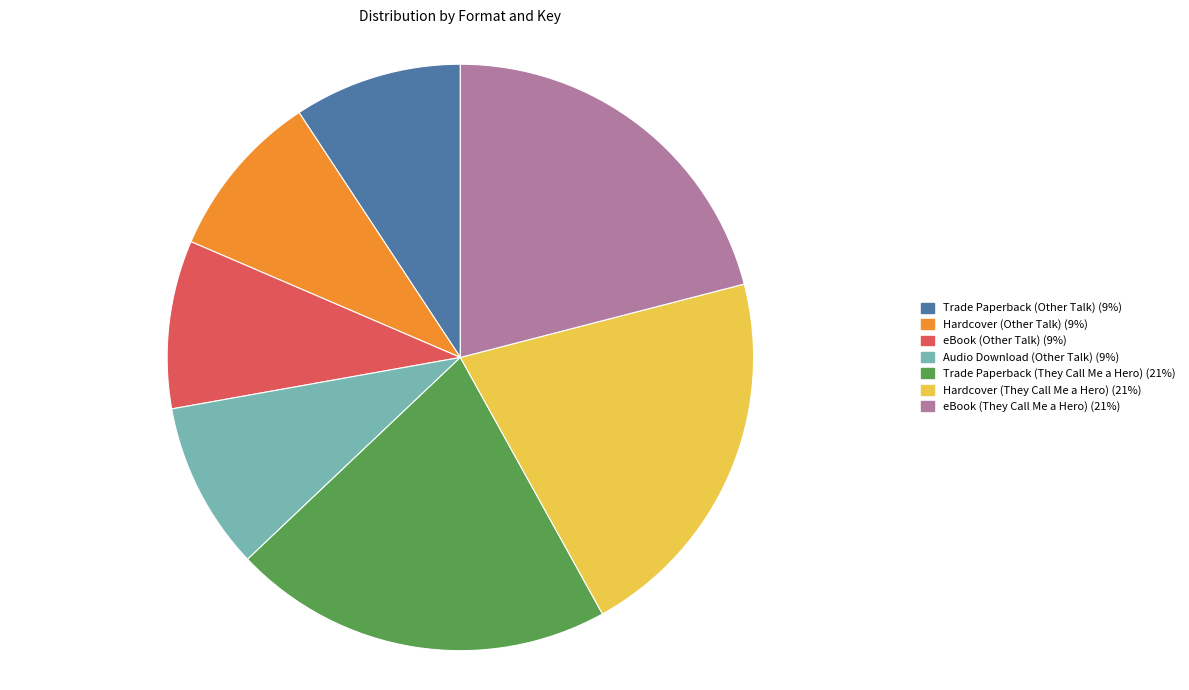

Is there any slice that represents more than half of the pie?

No